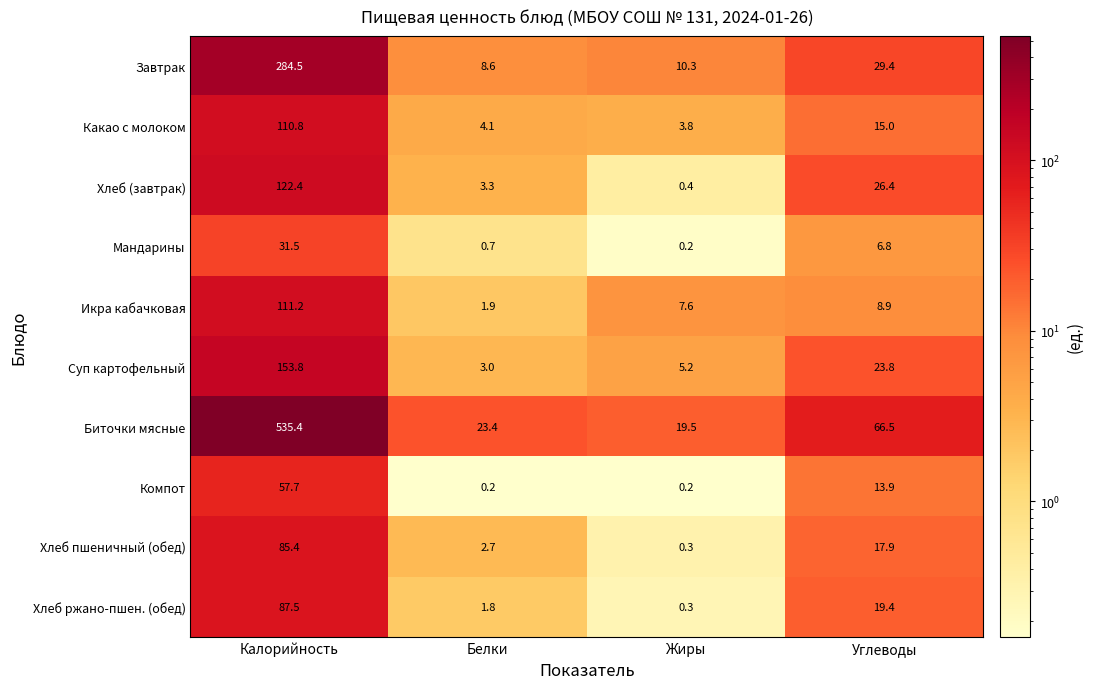

How many data points does each series have?

4